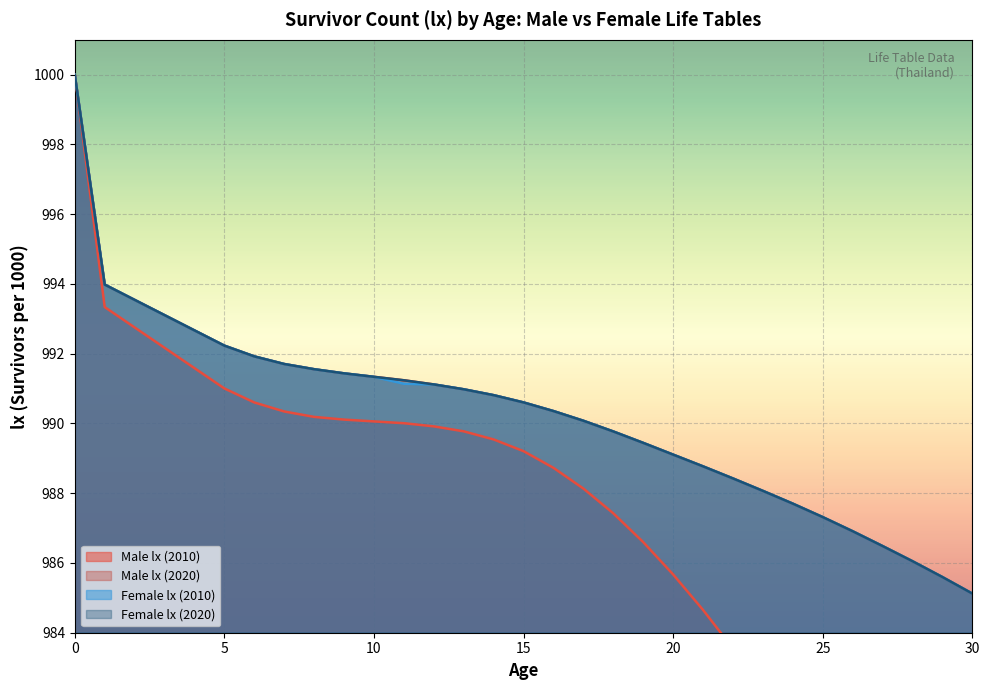

What is the average value of the Female lx (2010) series?

990.2